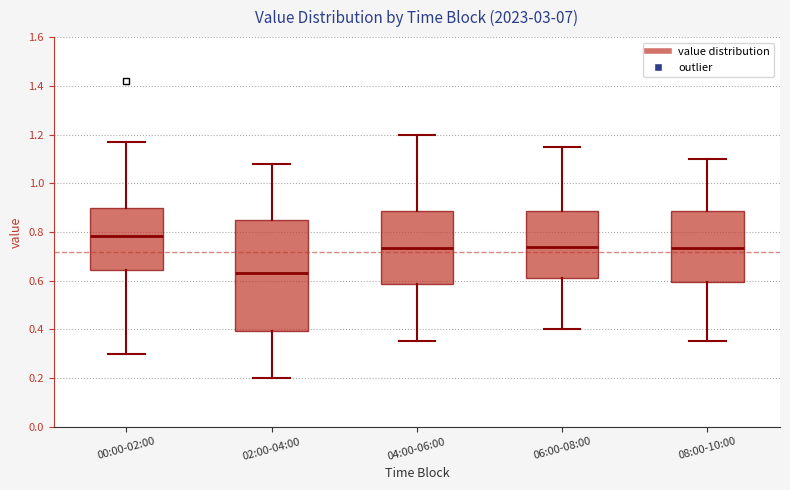

Where is the upper edge of the box for 08:00-10:00 on the y-axis? The values are not printed on the chart, so give them approximately, as read against the axis.

0.88